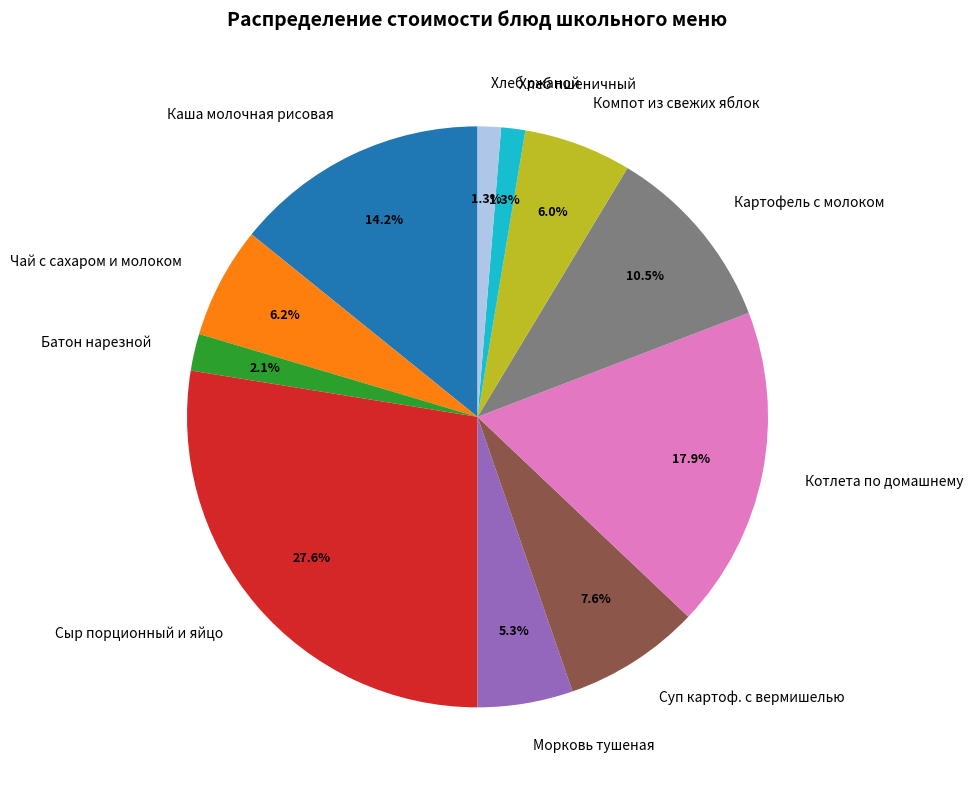

Does Хлеб пшеничный account for over 50% of the chart?

No